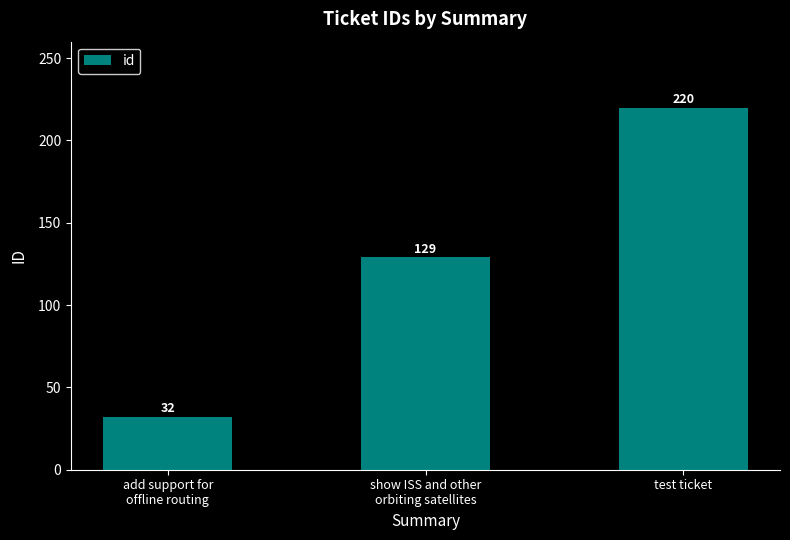

What is the average value?

127